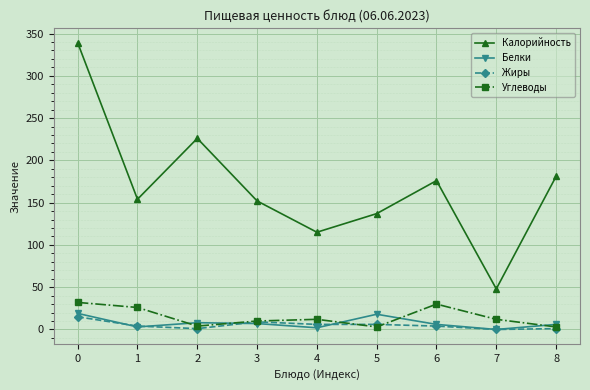

The Калорийность series shows 181 at 8. True or false?

True